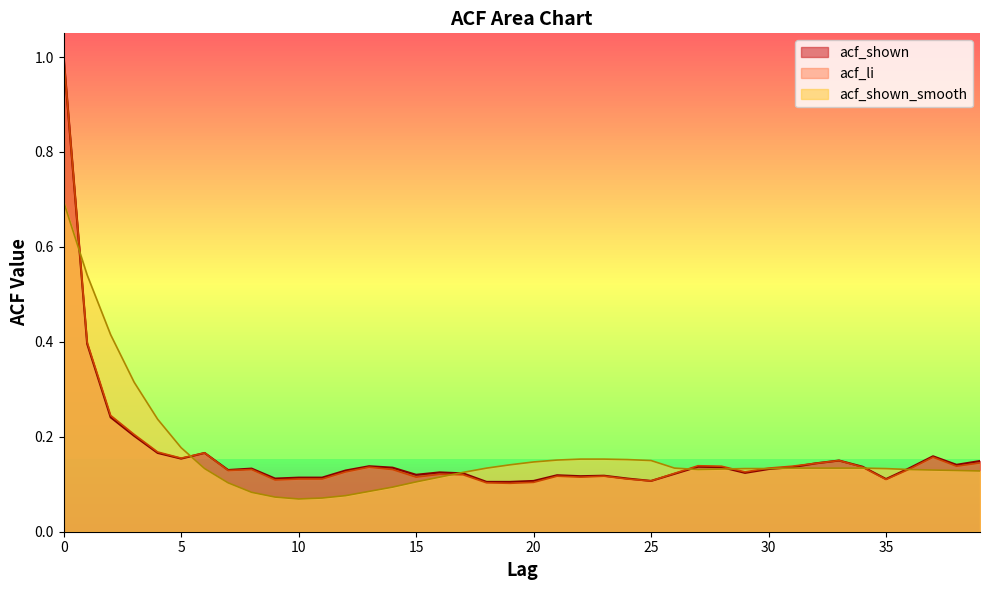

What is the value of the acf_shown point at the 34th from the left?

0.1